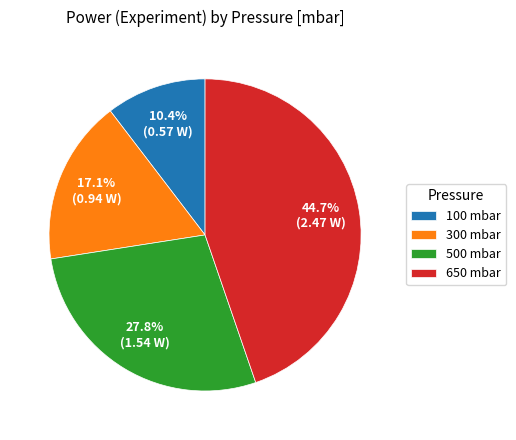

Does 500 represent more than half of the total?

No